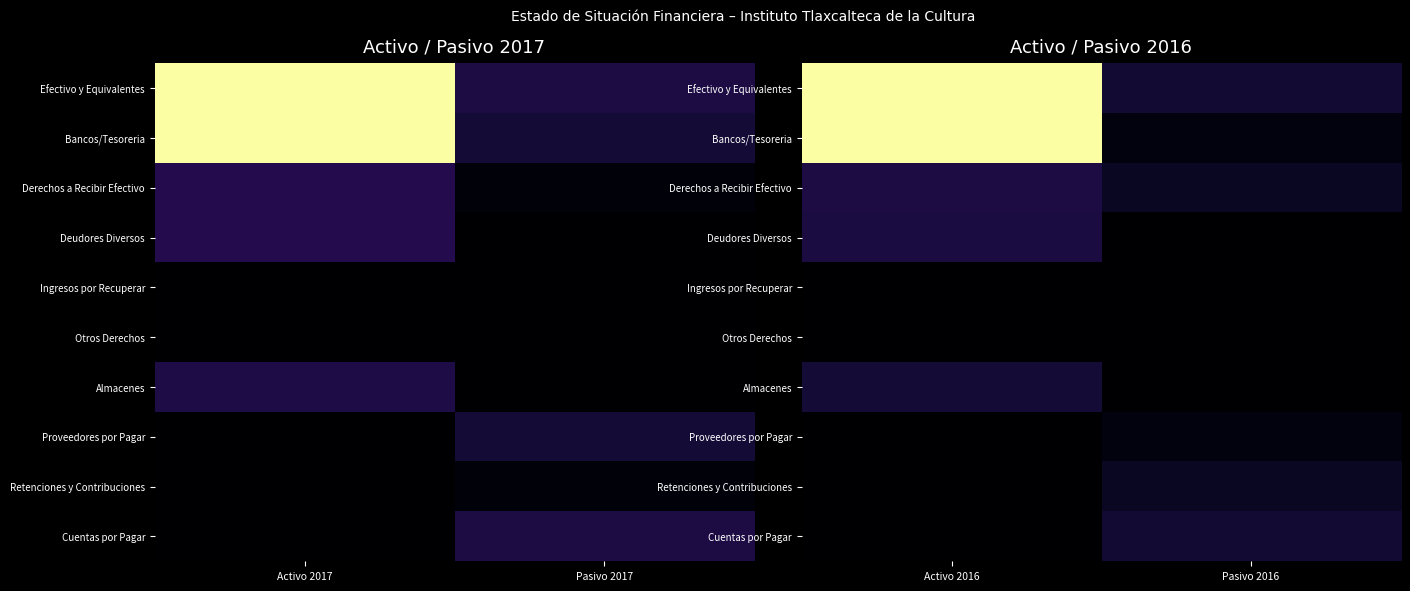

Count the Bancos/Tesoreria values in the range 206459 to 8235752.

2